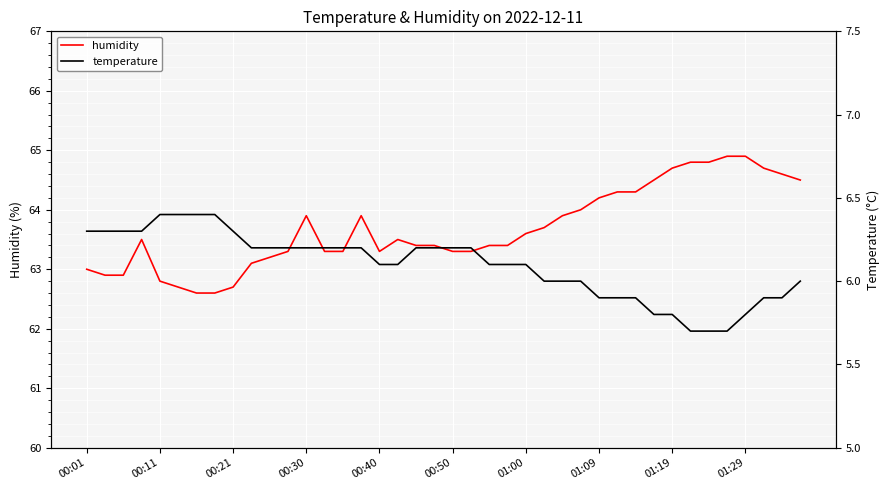

What is the total value across all series at 29?

70.2